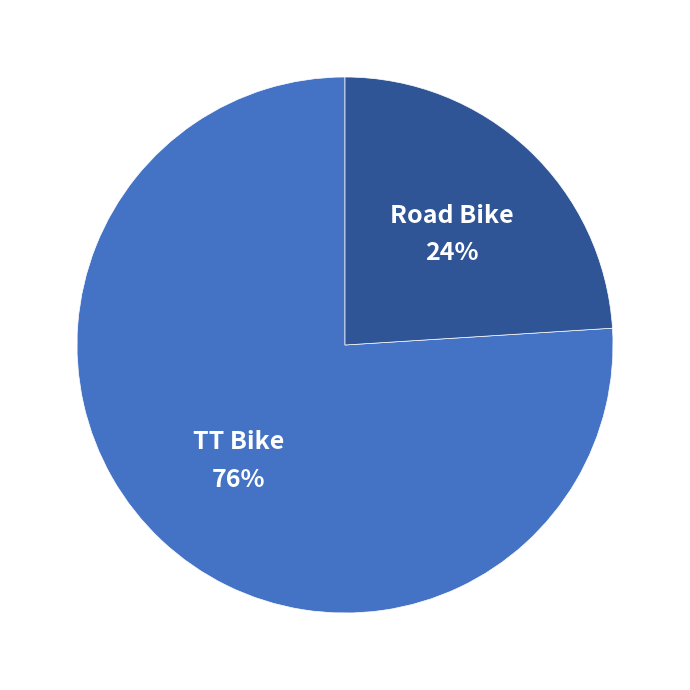

Rank the categories by value from lowest to highest.

Road Bike, TT Bike